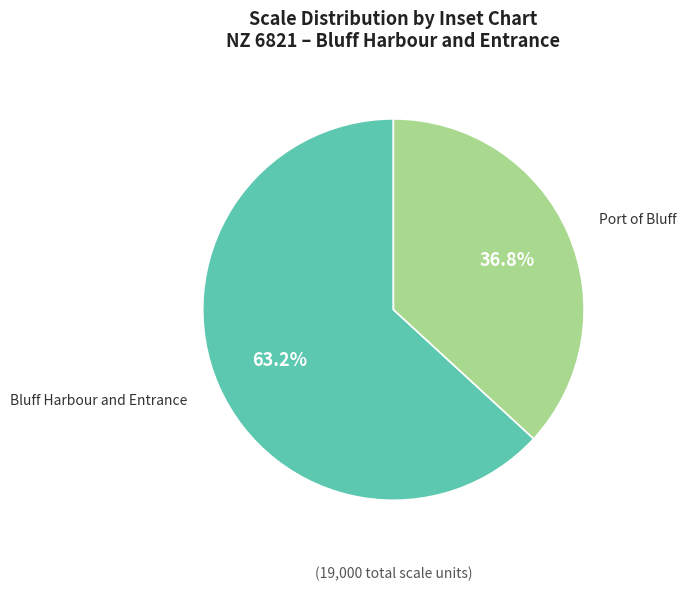

Is there any slice that represents more than half of the pie?

Yes